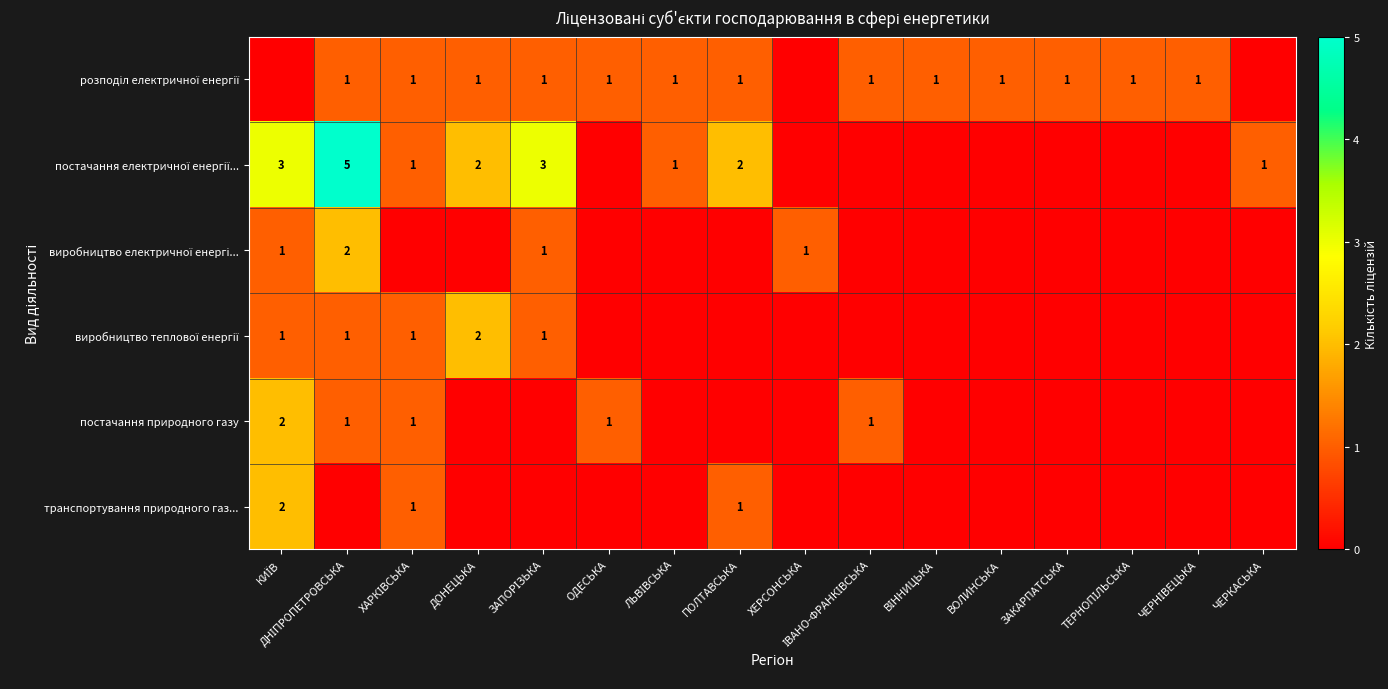

The value of постачання природного газу at ОДЕСЬКА is 1. True or false?

True